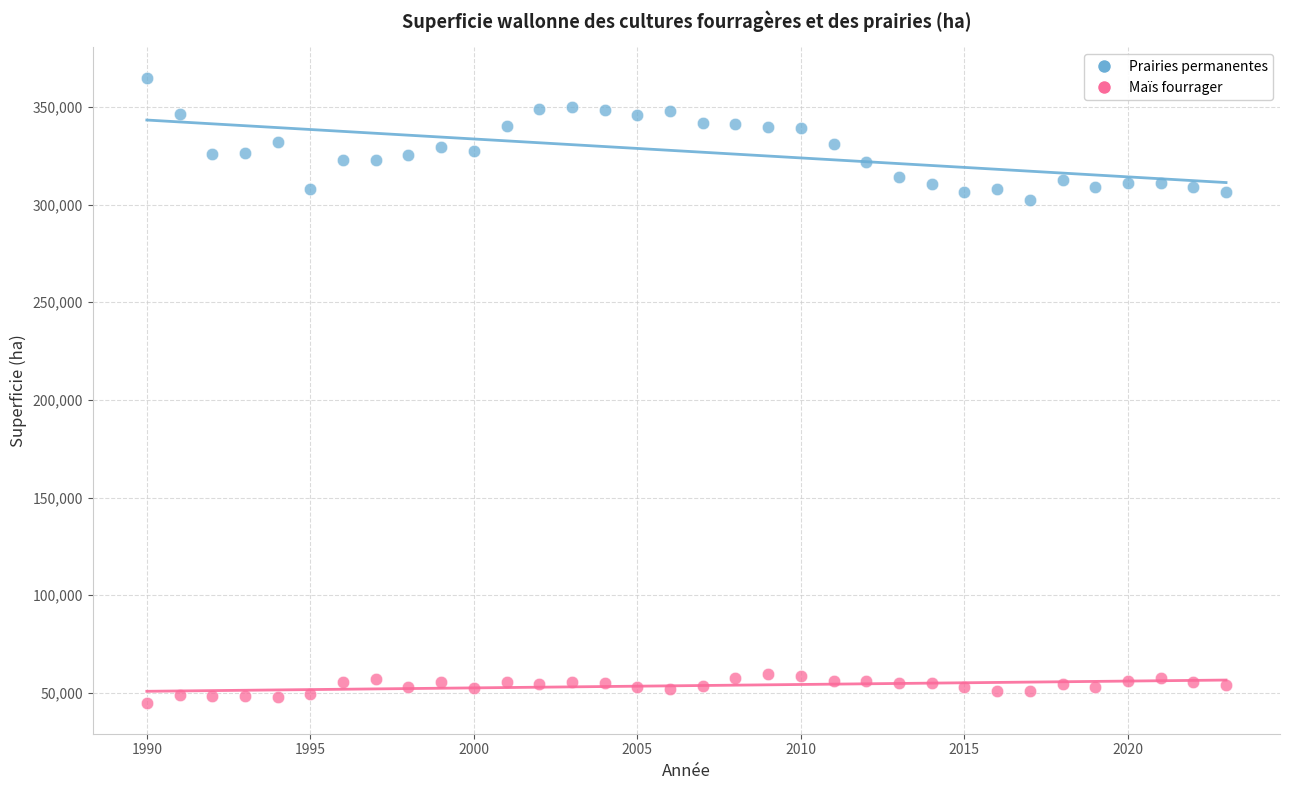

Across all series, what Y value is closest to 204827?

302535